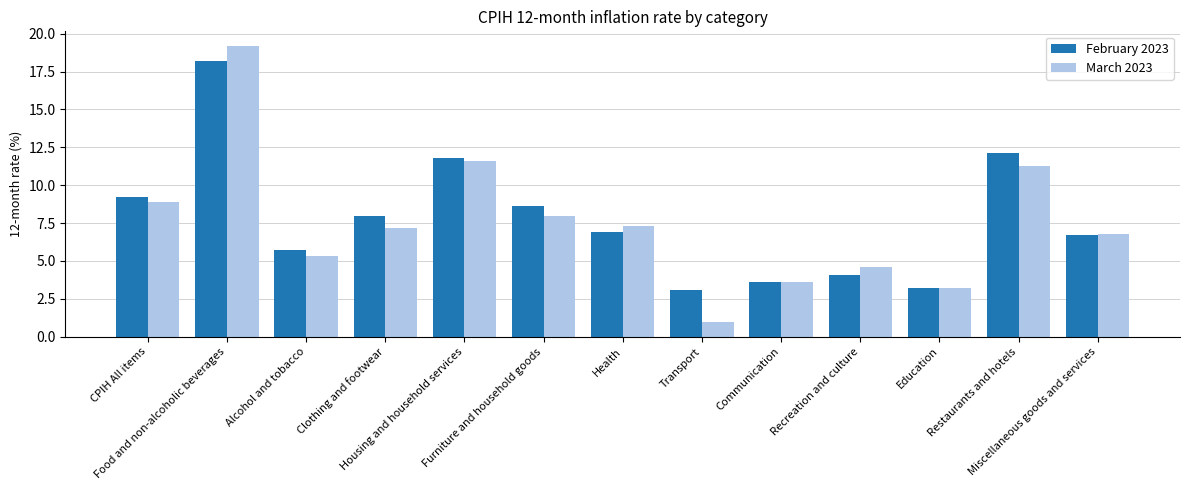

What is the difference between the maximum and minimum values in the March 2023 series?

18.2